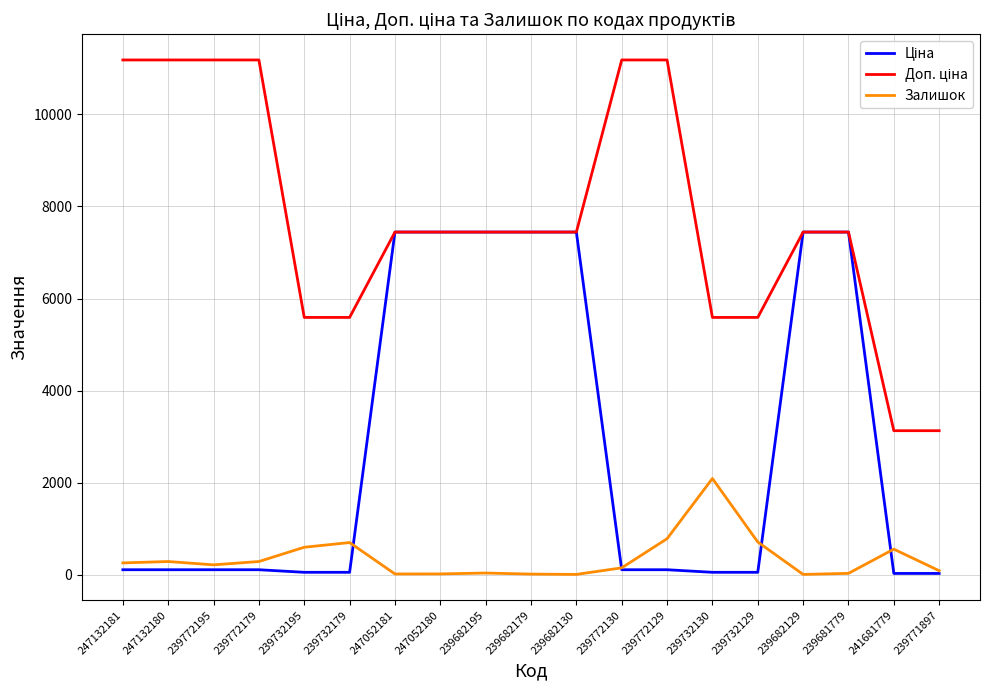

Does the chart have visible grid lines?

Yes